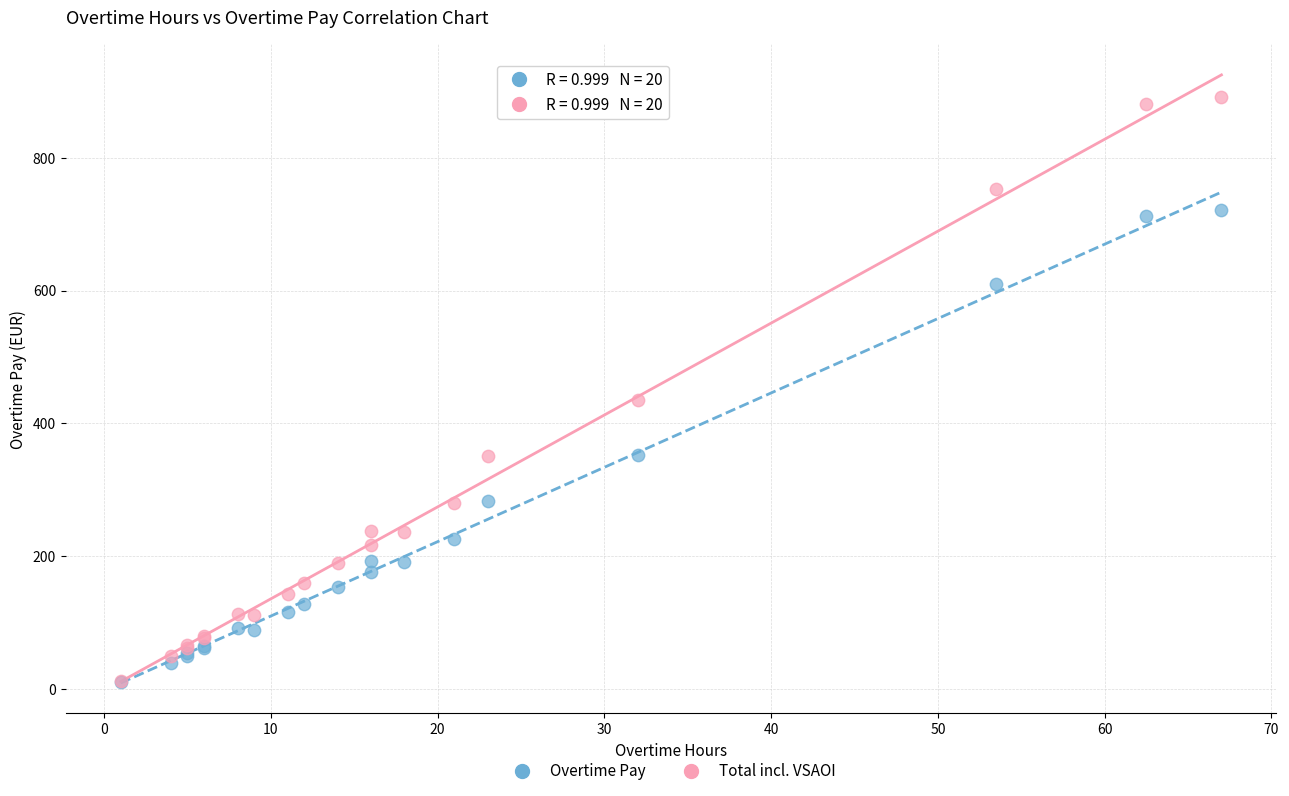

Across all series, what Y value is closest to 450?

435.1